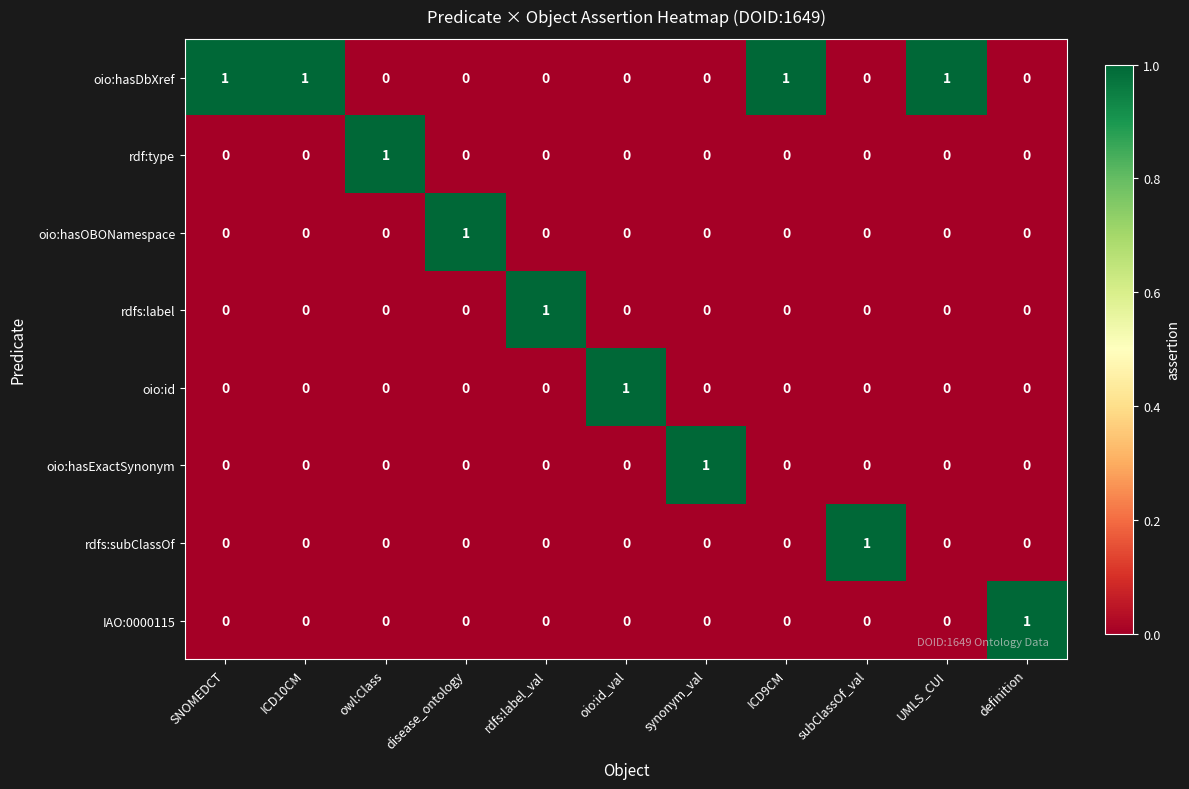

How many rdfs:subClassOf values are between 0 and 1?

11